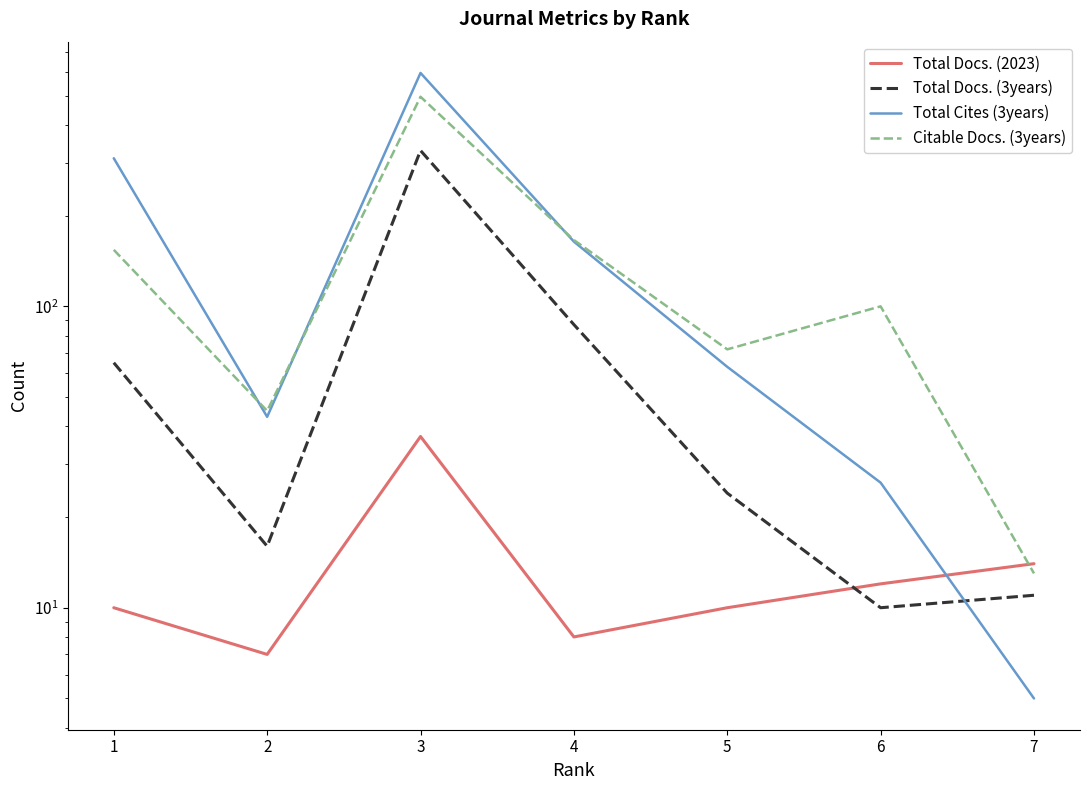

At 6, list the series in order from smallest to largest.

Total Docs. (3years), Total Docs. (2023), Total Cites (3years), Citable Docs. (3years)